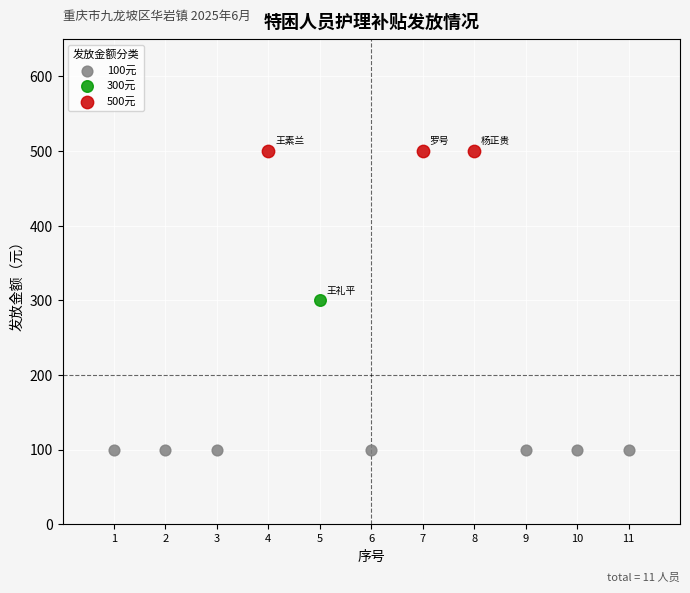

What are all the series names shown in the legend?

100元, 300元, 500元